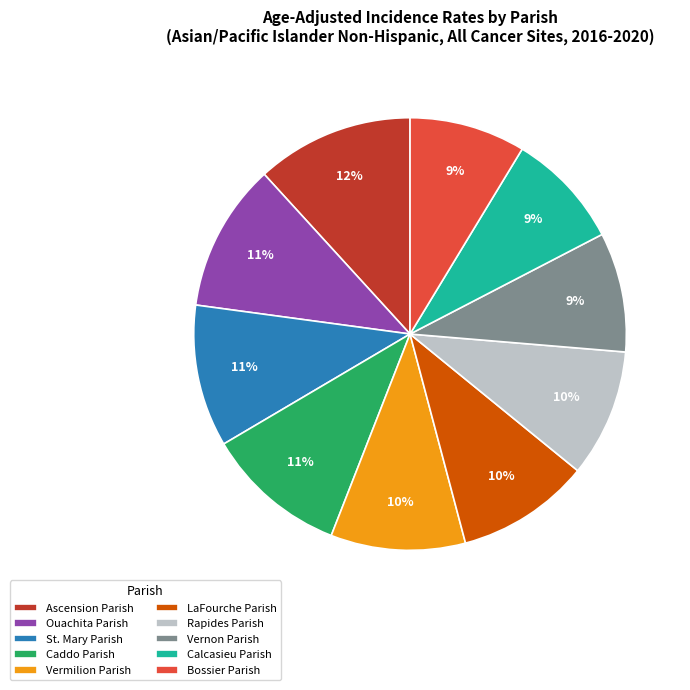

Which slice is the largest?

Ascension Parish